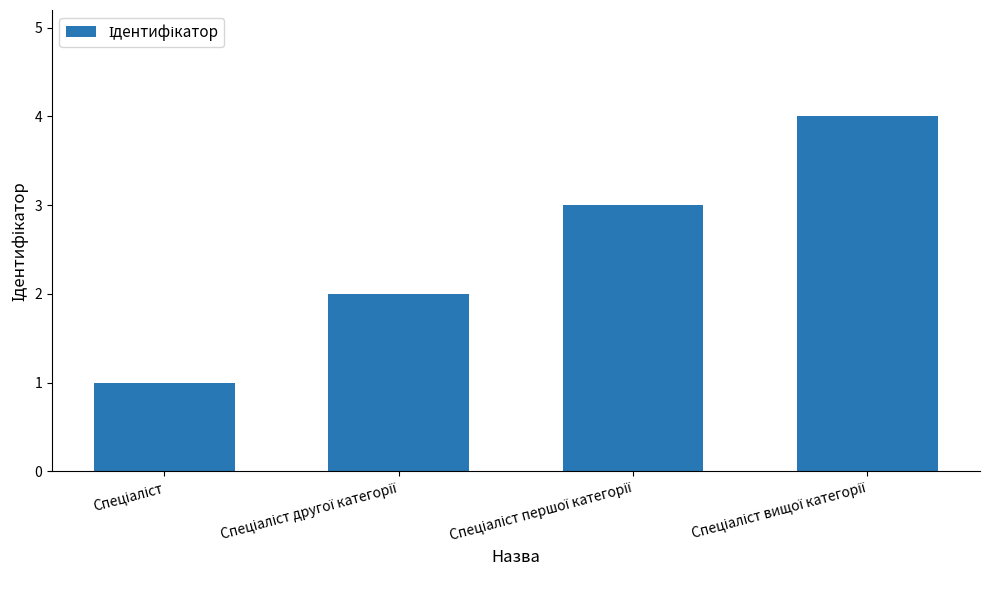

What is the smallest value displayed?

1